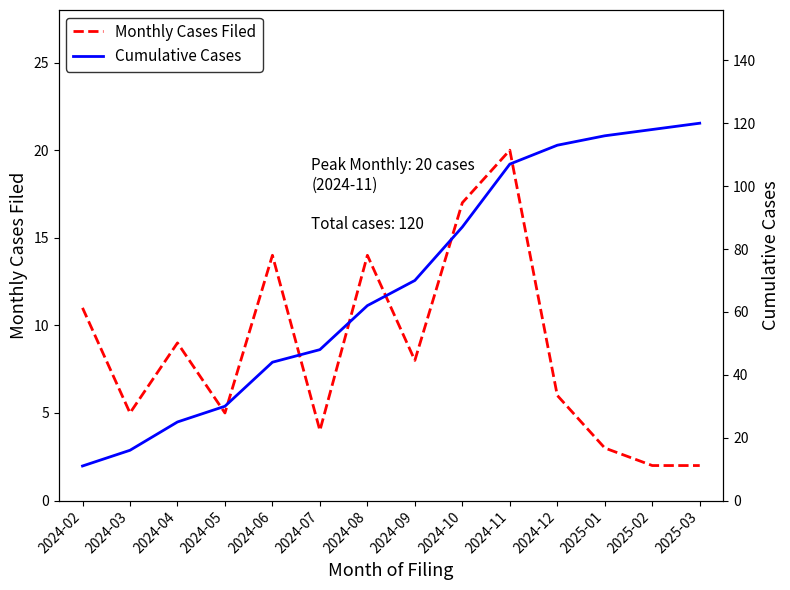

What is the difference between the maximum and minimum values in the Cumulative Cases series?

109